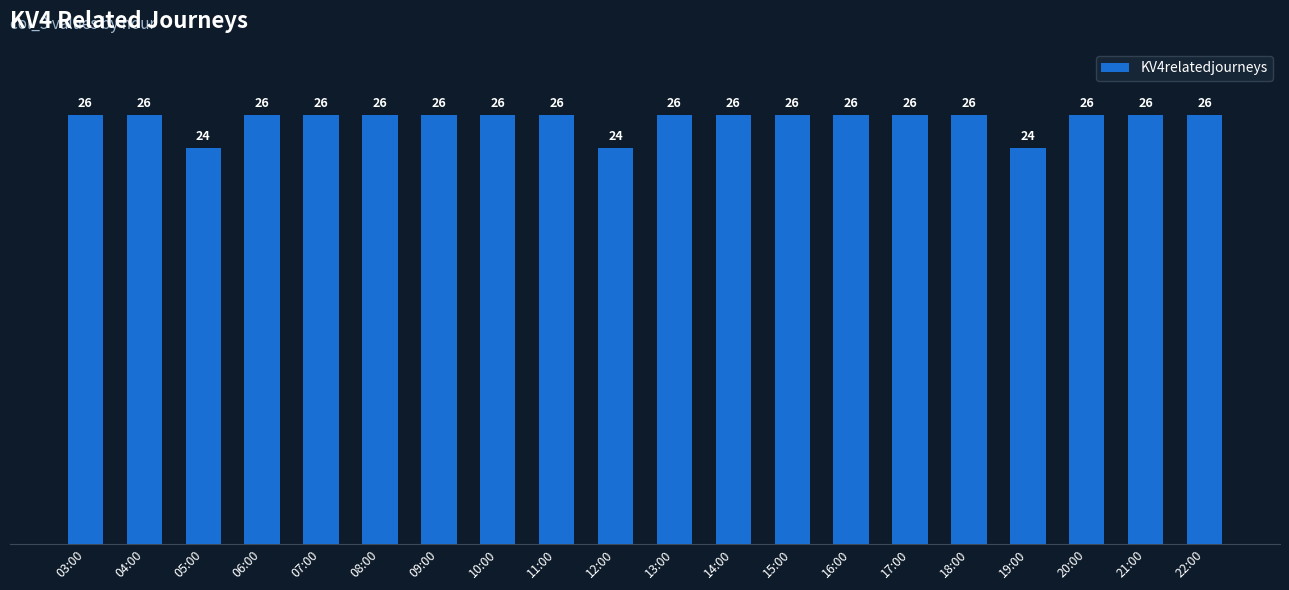

The chart shows a value of 26 at 04:00. True or false?

True